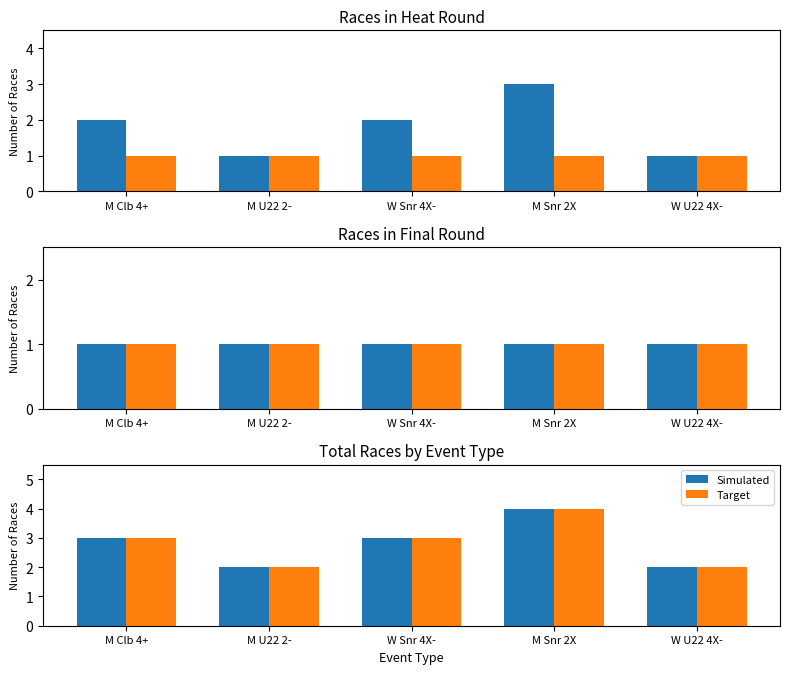

Which label corresponds to the largest value in the chart?

M Snr 2X